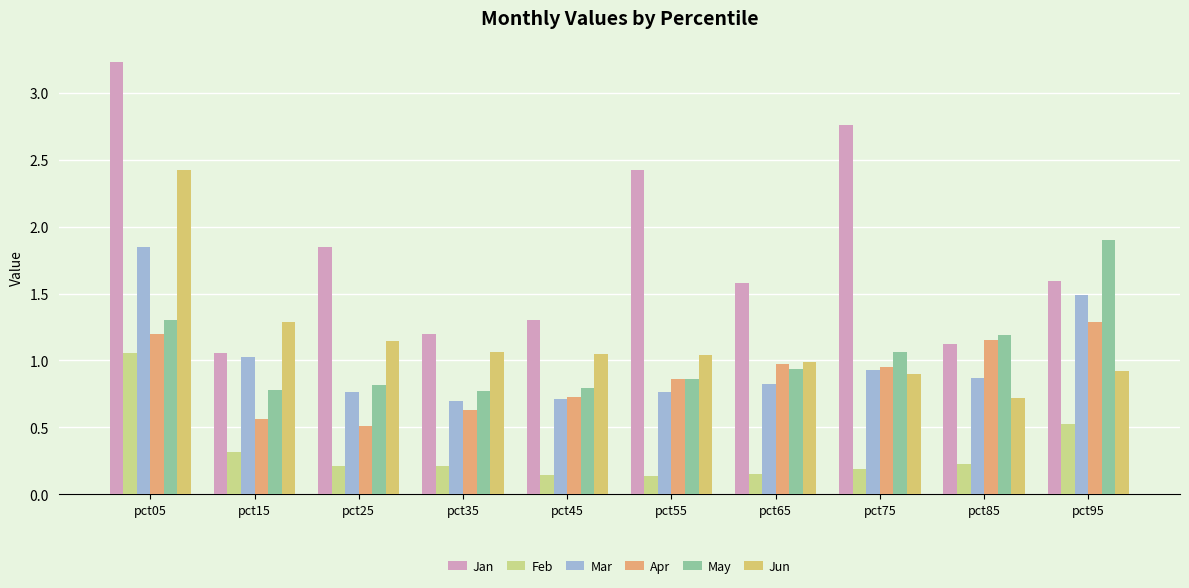

Does the chart contain any negative values?

No